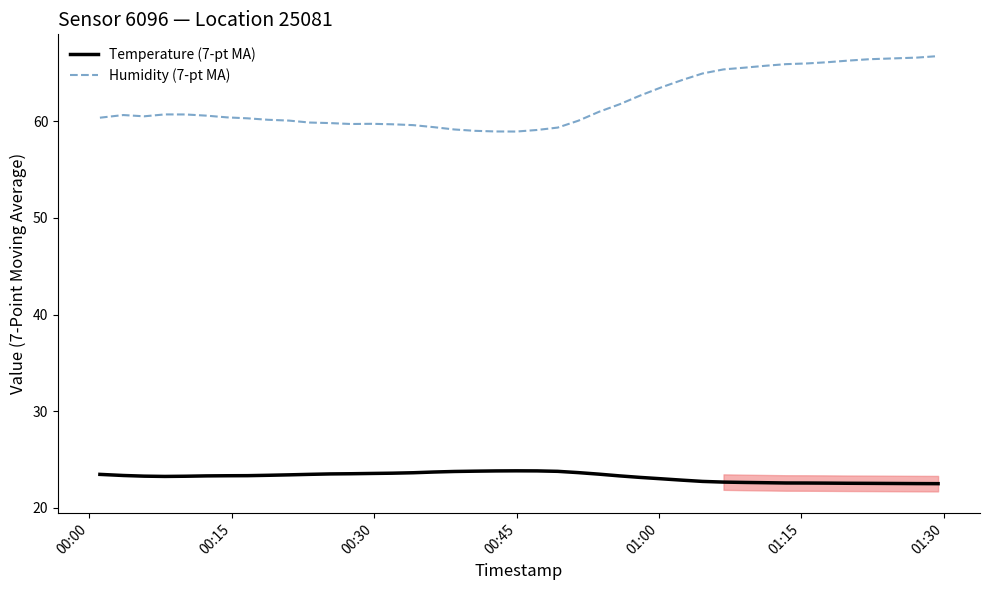

What is the minimum value for Temperature (7-pt MA)?

22.5